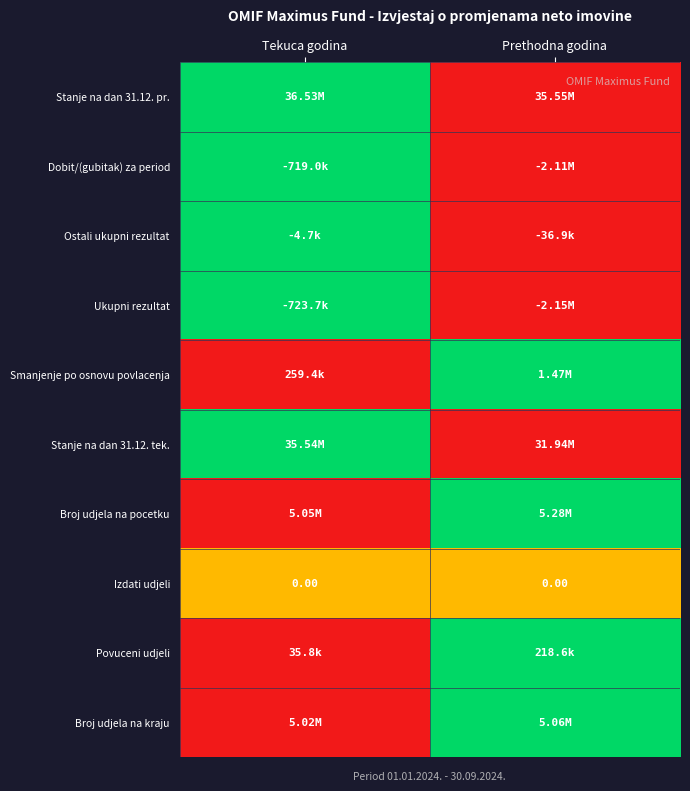

Which has a higher value, Prethodna godina or Tekuca godina?

Tekuca godina